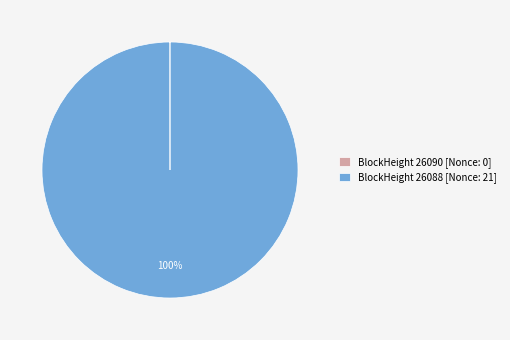

To the nearest percent, what is the difference between the largest and smallest slice percentages?

100%